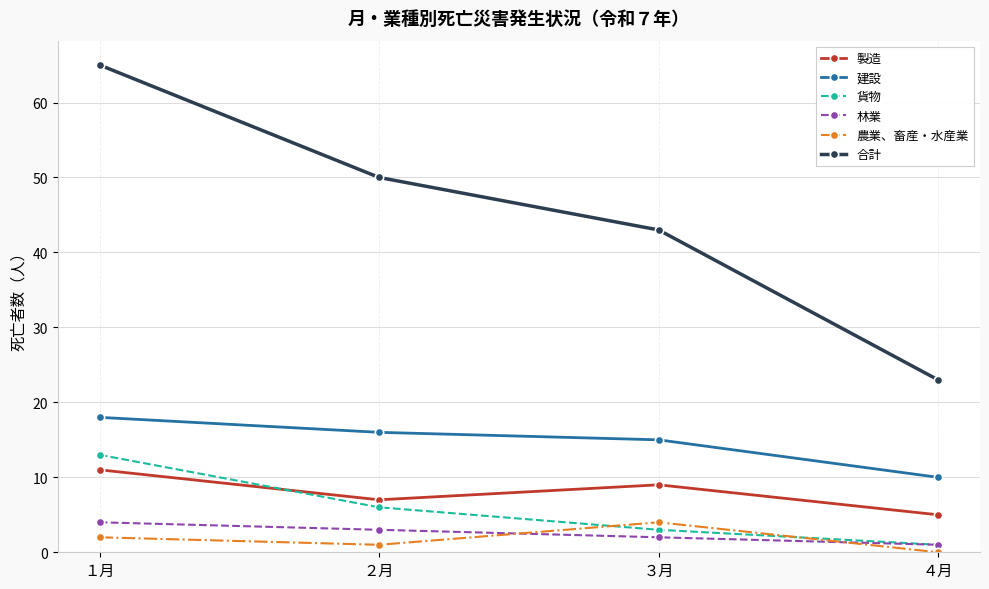

True or false: 農業、畜産・水産業 and 林業 intersect in this chart.

True